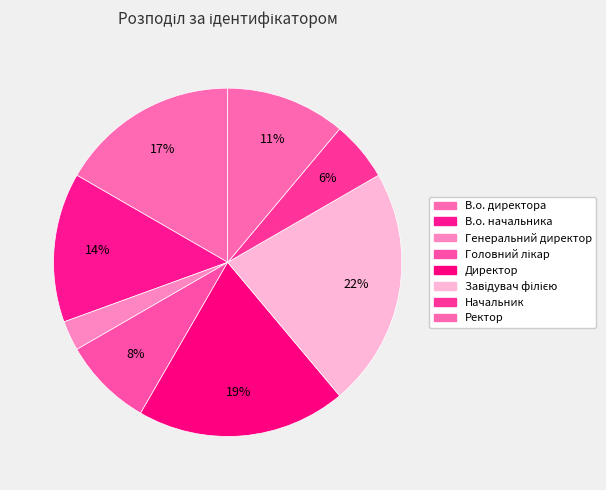

How many segments does this pie chart have?

8